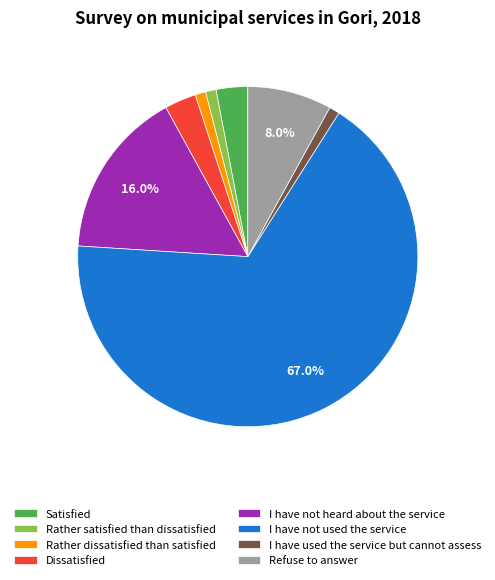

To the nearest percent, what is the difference between the I have not used the service and I have not heard about the service slice percentages?

51%